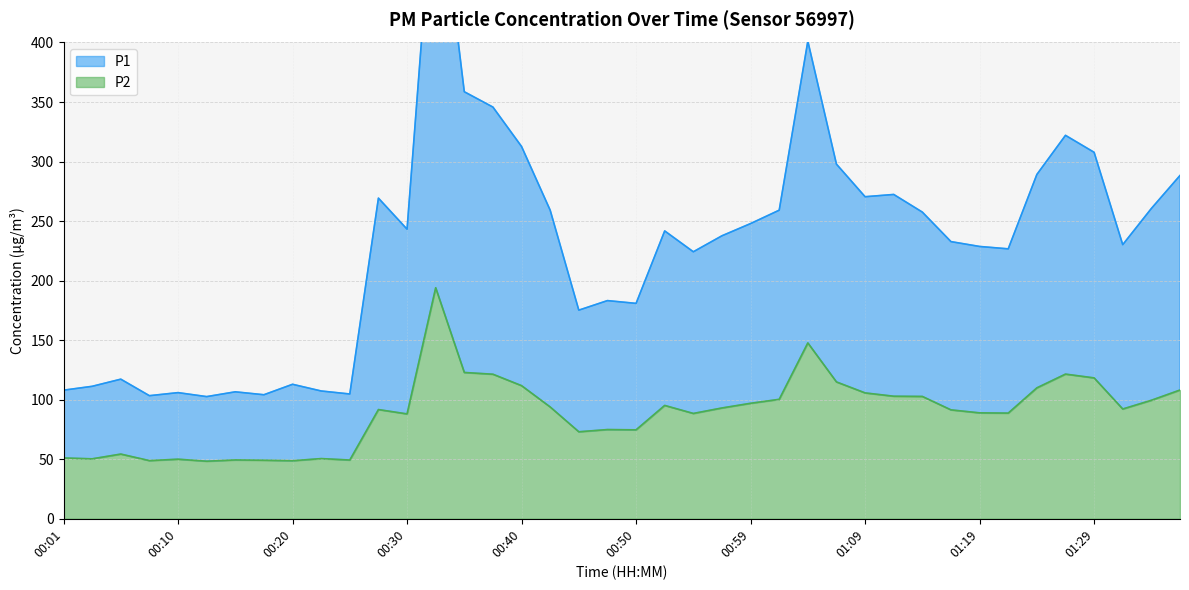

Rank the series at 00:18 from highest to lowest value.

P1, P2